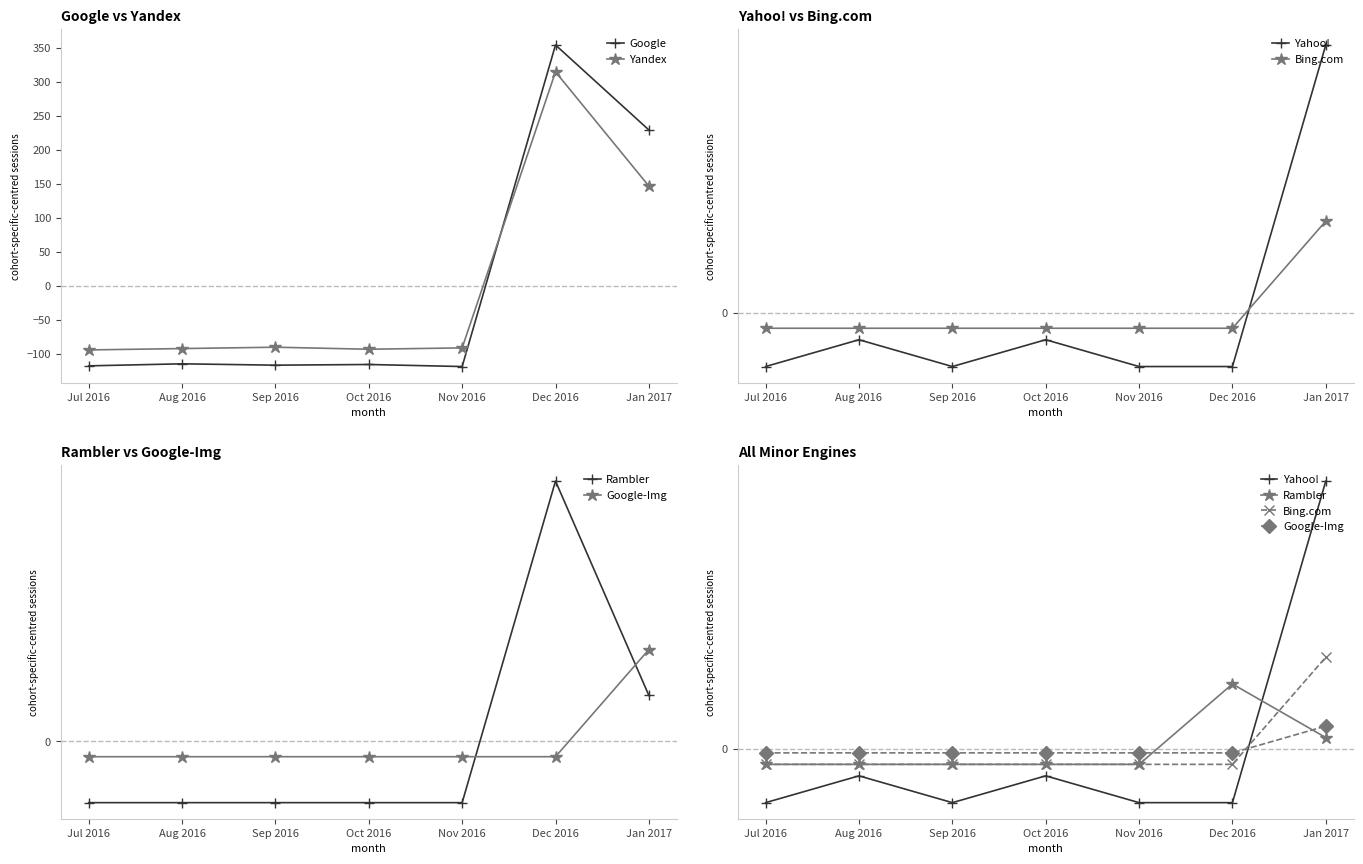

List the labels in order of Google-Img value, smallest first.

Jul 2016, Aug 2016, Sep 2016, Oct 2016, Nov 2016, Dec 2016, Jan 2017